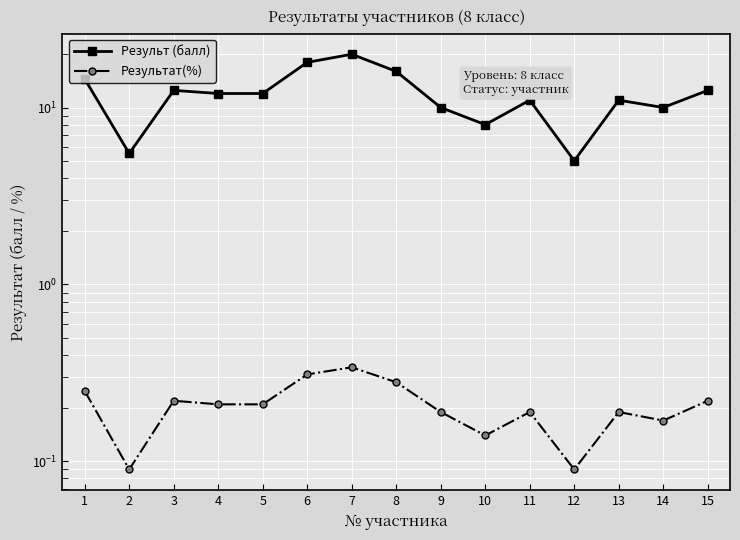

At which label is Результат(%) closest to 0?

2